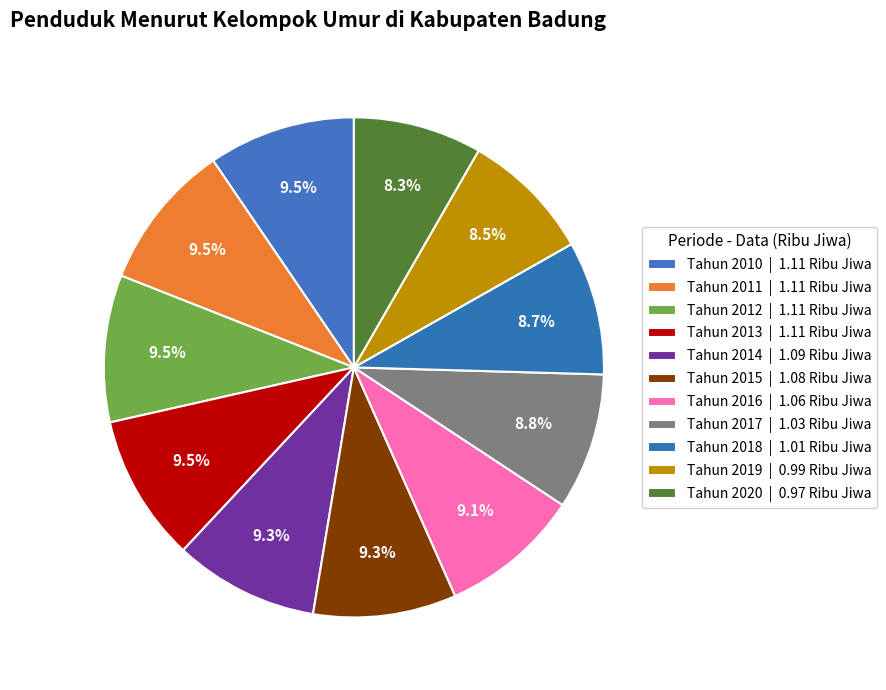

To the nearest percent, what is the average slice percentage?

9%